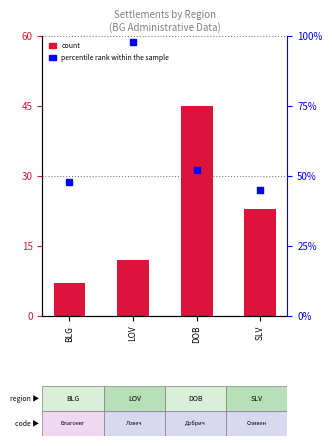

What is the total value across all series at DOB?

97